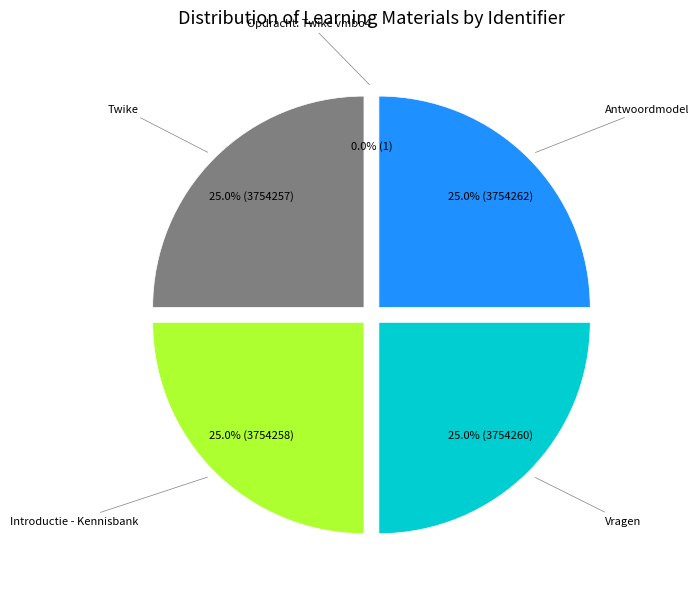

Is there any slice that represents more than half of the pie?

No